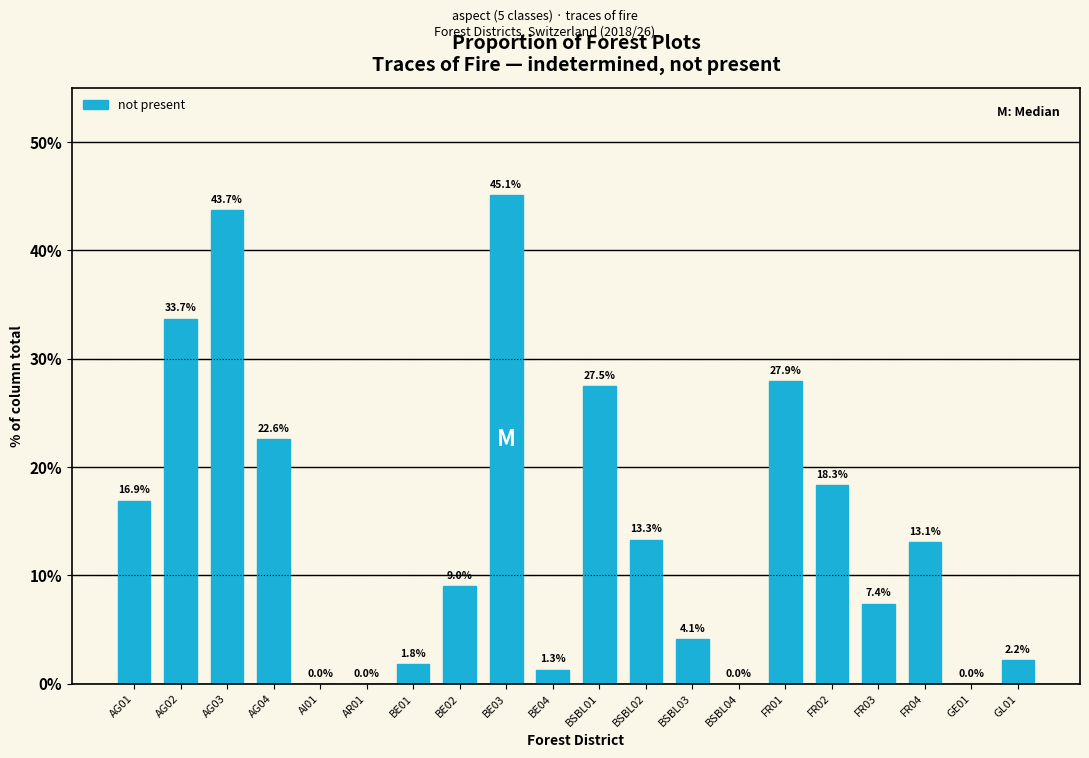

Reading right to left, extract all data points from this chart.

GL01=2.2	GE01=0.0	FR04=13.1	FR03=7.4	FR02=18.3	FR01=27.9	BSBL04=0.0	BSBL03=4.1	BSBL02=13.3	BSBL01=27.5	BE04=1.3	BE03=45.1	BE02=9.0	BE01=1.8	AR01=0.0	AI01=0.0	AG04=22.6	AG03=43.7	AG02=33.7	AG01=16.9